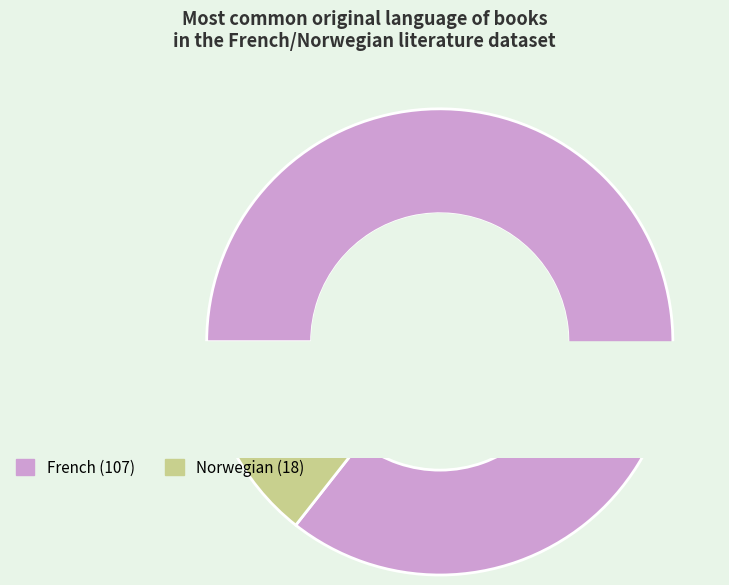

How many segments does this pie chart have?

2